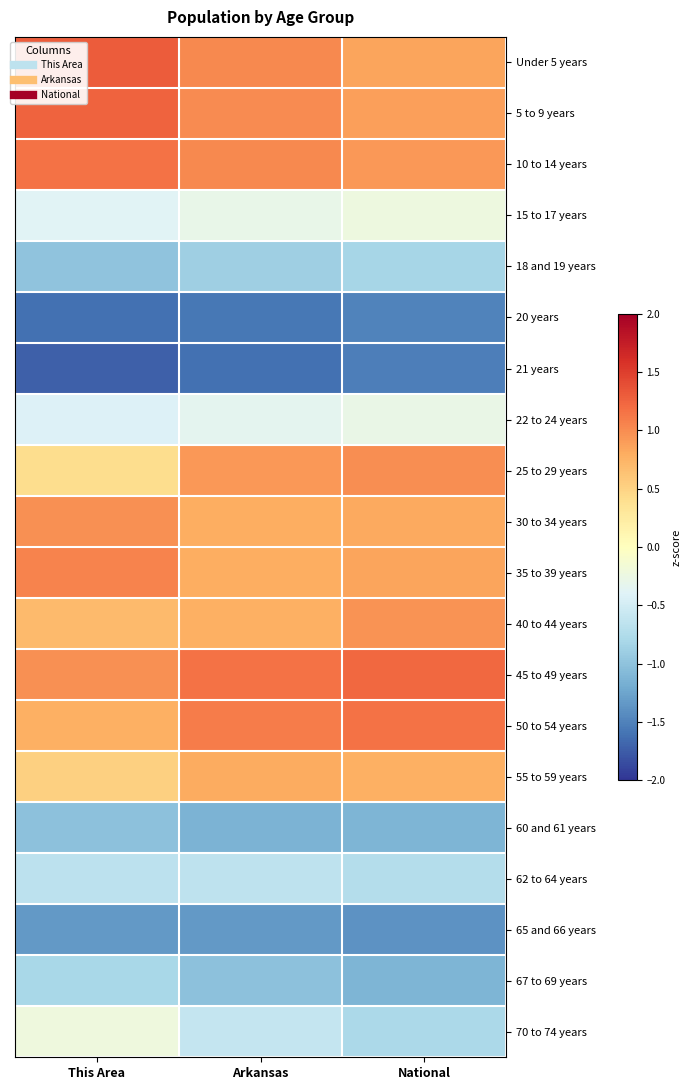

Reading right to left, transcribe all the data shown in this chart.

Under 5 years: National=0.9	Arkansas=1.0	This Area=1.3
5 to 9 years: National=0.9	Arkansas=1.0	This Area=1.3
10 to 14 years: National=0.9	Arkansas=1.0	This Area=1.2
15 to 17 years: National=-0.2	Arkansas=-0.3	This Area=-0.4
18 and 19 years: National=-0.8	Arkansas=-0.9	This Area=-1.0
20 years: National=-1.5	Arkansas=-1.6	This Area=-1.6
21 years: National=-1.5	Arkansas=-1.6	This Area=-1.7
22 to 24 years: National=-0.3	Arkansas=-0.3	This Area=-0.4
25 to 29 years: National=1.0	Arkansas=0.9	This Area=0.4
30 to 34 years: National=0.8	Arkansas=0.8	This Area=1.0
35 to 39 years: National=0.9	Arkansas=0.8	This Area=1.0
40 to 44 years: National=1.0	Arkansas=0.8	This Area=0.7
45 to 49 years: National=1.2	Arkansas=1.2	This Area=1.0
50 to 54 years: National=1.2	Arkansas=1.1	This Area=0.8
55 to 59 years: National=0.8	Arkansas=0.8	This Area=0.5
60 and 61 years: National=-1.1	Arkansas=-1.1	This Area=-1.0
62 to 64 years: National=-0.7	Arkansas=-0.7	This Area=-0.7
65 and 66 years: National=-1.4	Arkansas=-1.3	This Area=-1.3
67 to 69 years: National=-1.1	Arkansas=-1.0	This Area=-0.8
70 to 74 years: National=-0.8	Arkansas=-0.6	This Area=-0.2